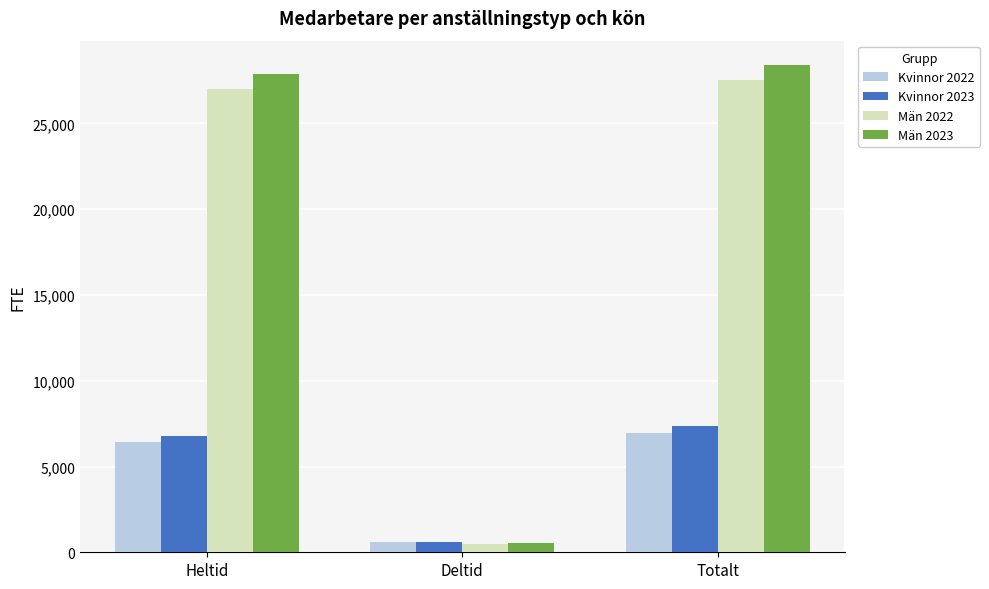

At how many categories does at least one series exceed 9540?

2